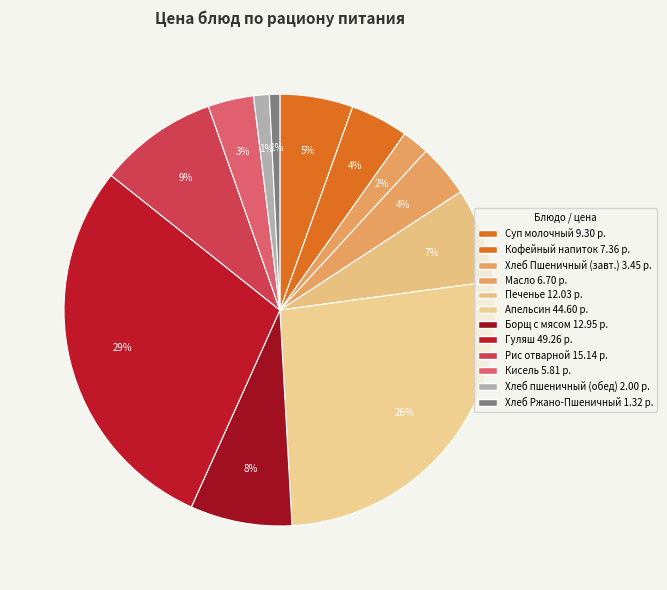

Count the number of slices in the pie.

12